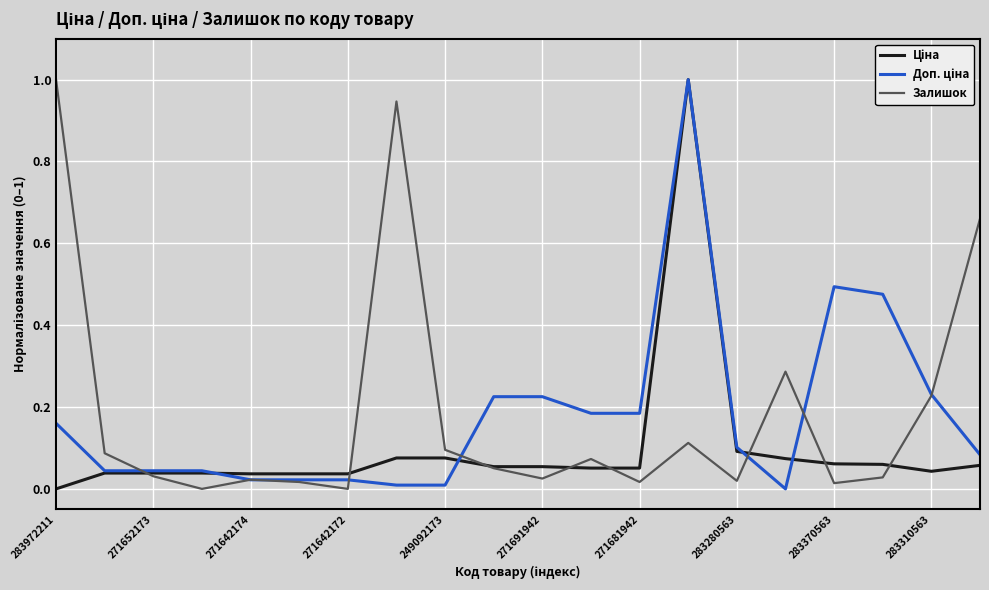

What is the highest value of the Залишок series?

1.0